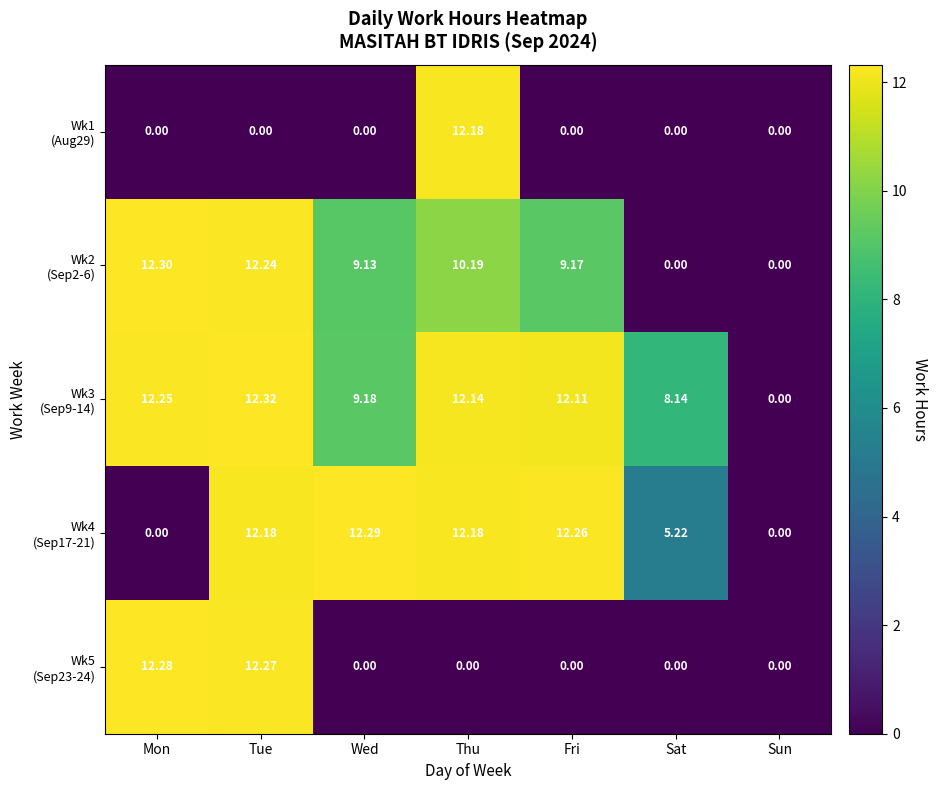

At which category is the sum across all series the highest?

Tue